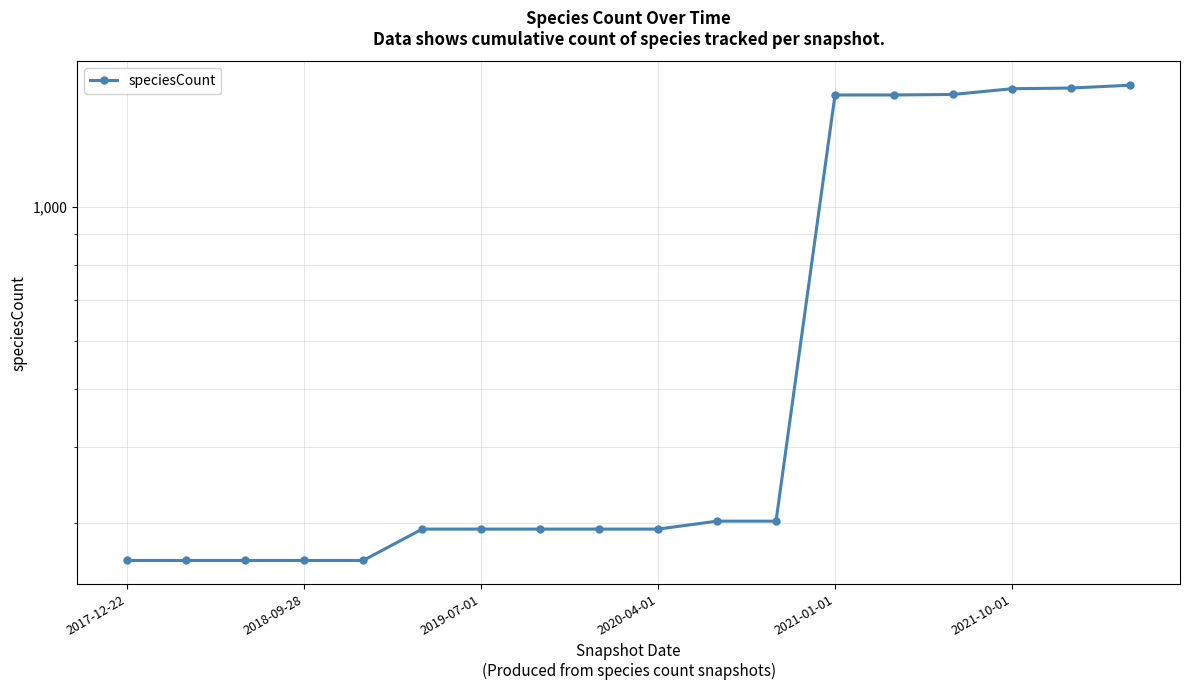

At which label does the data first exceed 293?

10